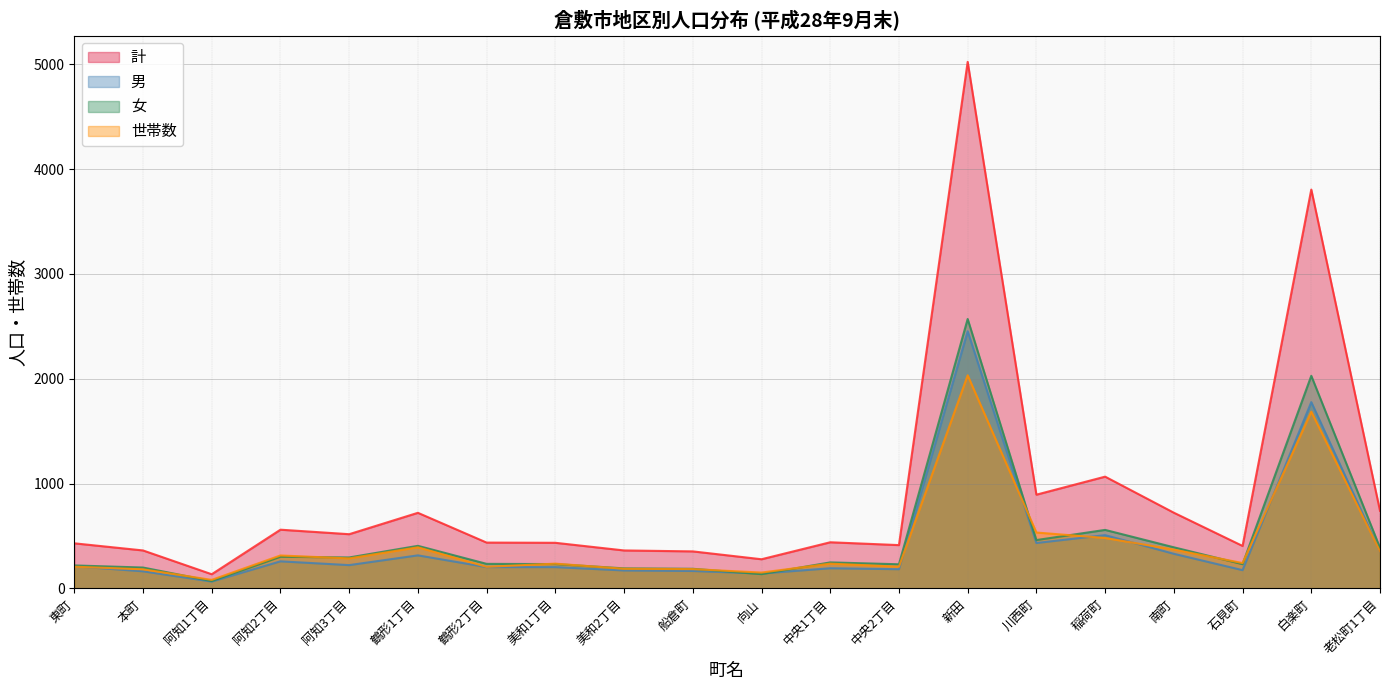

True or false: 男 and 計 intersect in this chart.

False